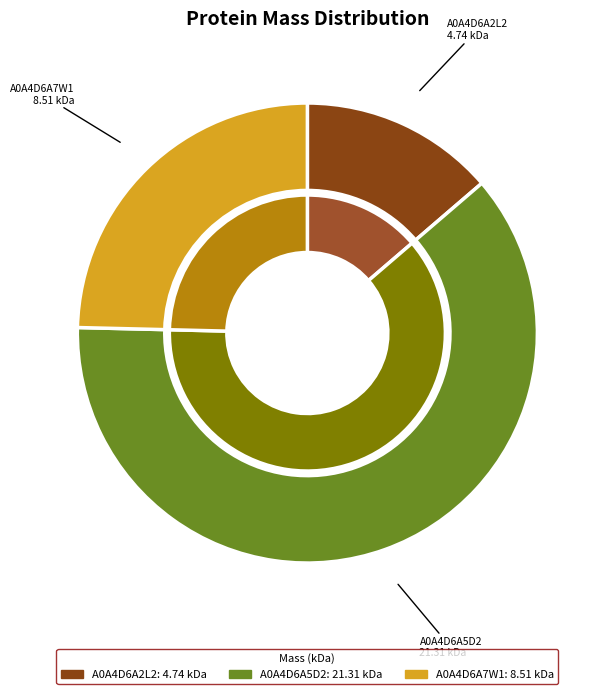

What is the total percentage of A0A4D6A5D2 and A0A4D6A7W1?

86.3%